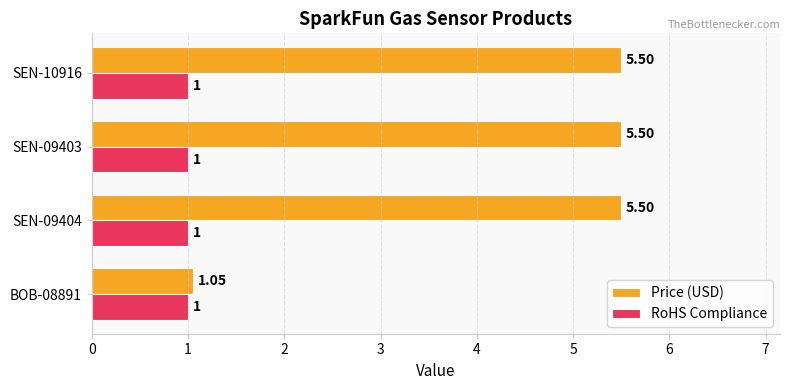

What is the sum of the RoHS Compliance values at SEN-09404 and SEN-09403?

2.0